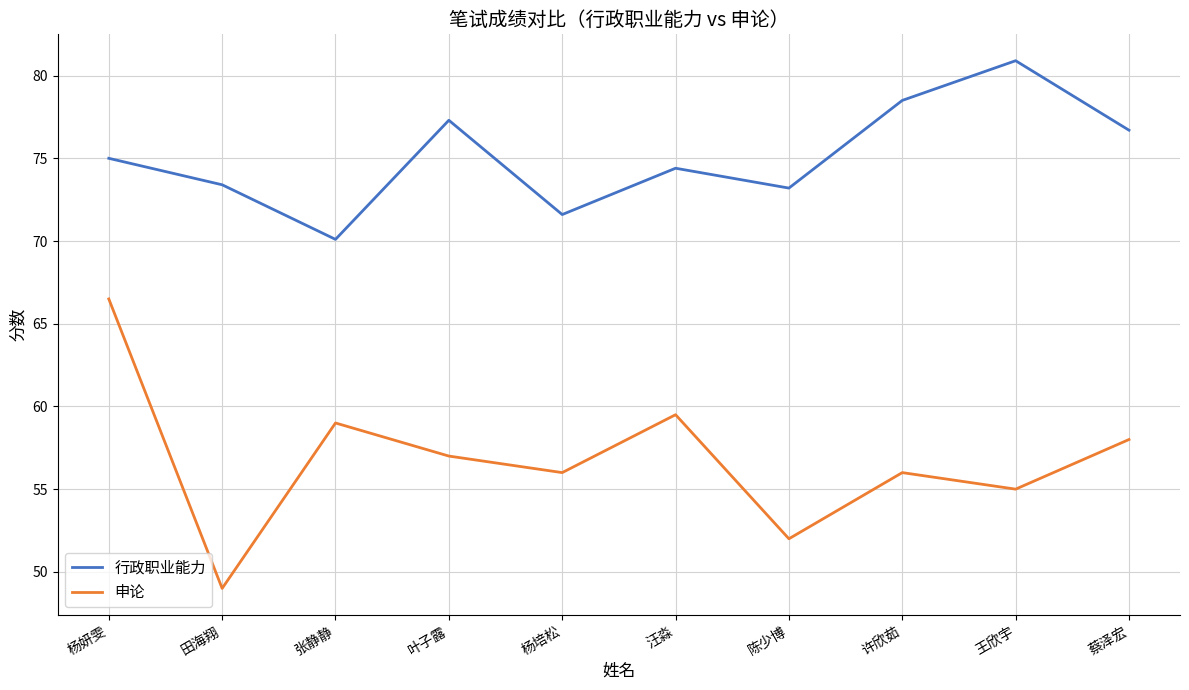

What position from the left is 汪淼?

6